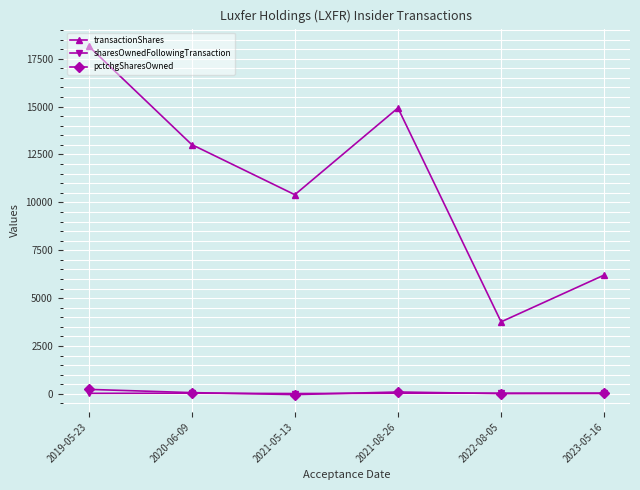

What is the highest value of the transactionShares series?

18165.0